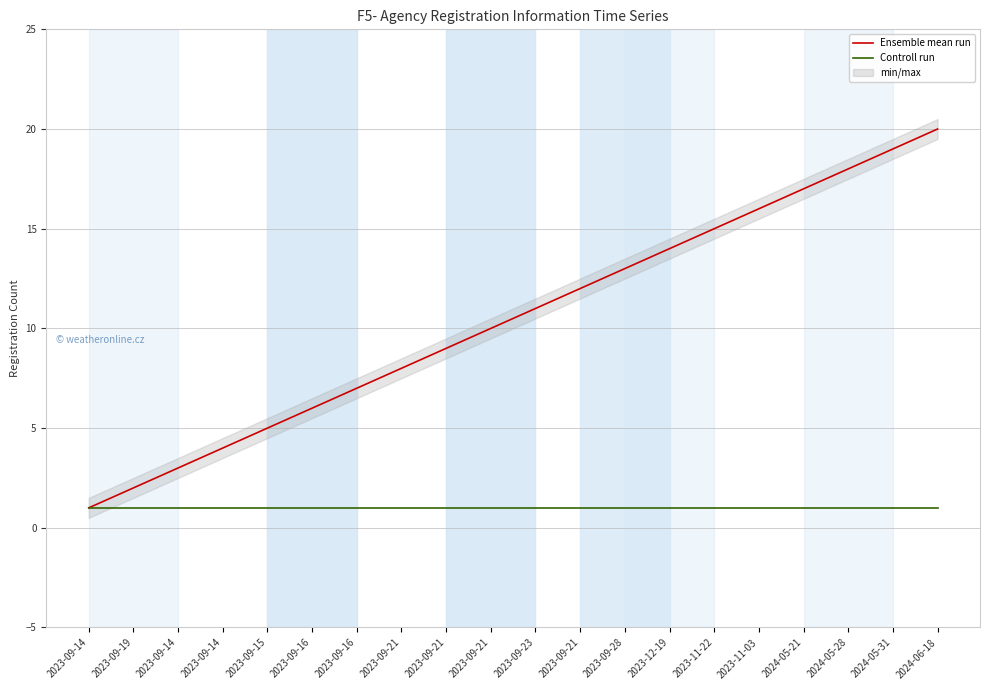

List the labels in order of Controll run value, largest first.

2023-09-14, 2023-09-19, 2023-09-14, 2023-09-14, 2023-09-15, 2023-09-16, 2023-09-16, 2023-09-21, 2023-09-21, 2023-09-21, 2023-09-23, 2023-09-21, 2023-09-28, 2023-12-19, 2023-11-22, 2023-11-03, 2024-05-21, 2024-05-28, 2024-05-31, 2024-06-18